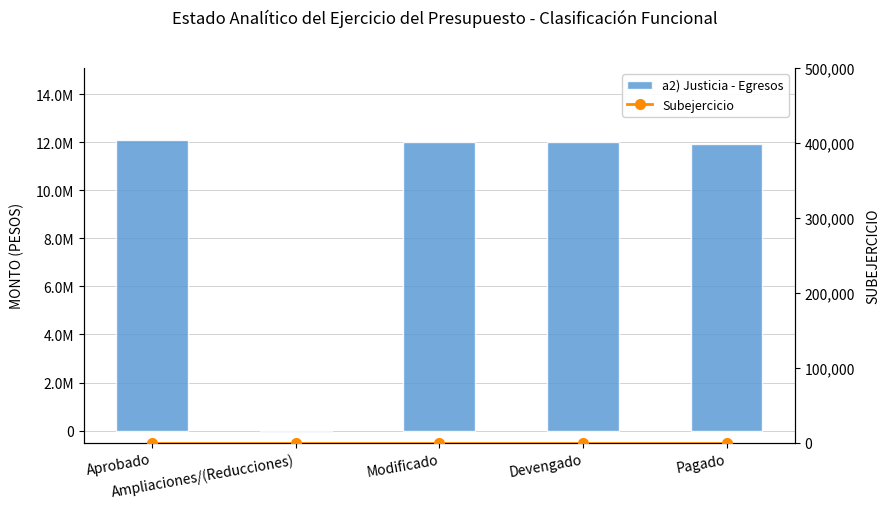

What is the value of the a2) Justicia - Egresos bar at the 2nd from the left?

-48701